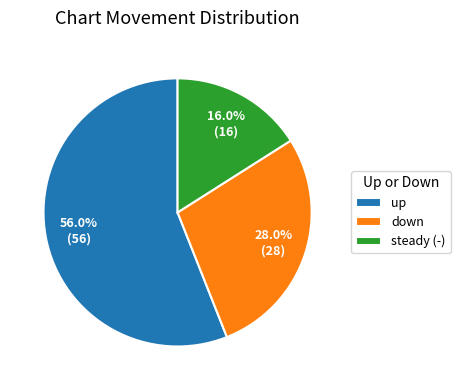

Which slice represents more than half of the pie?

up